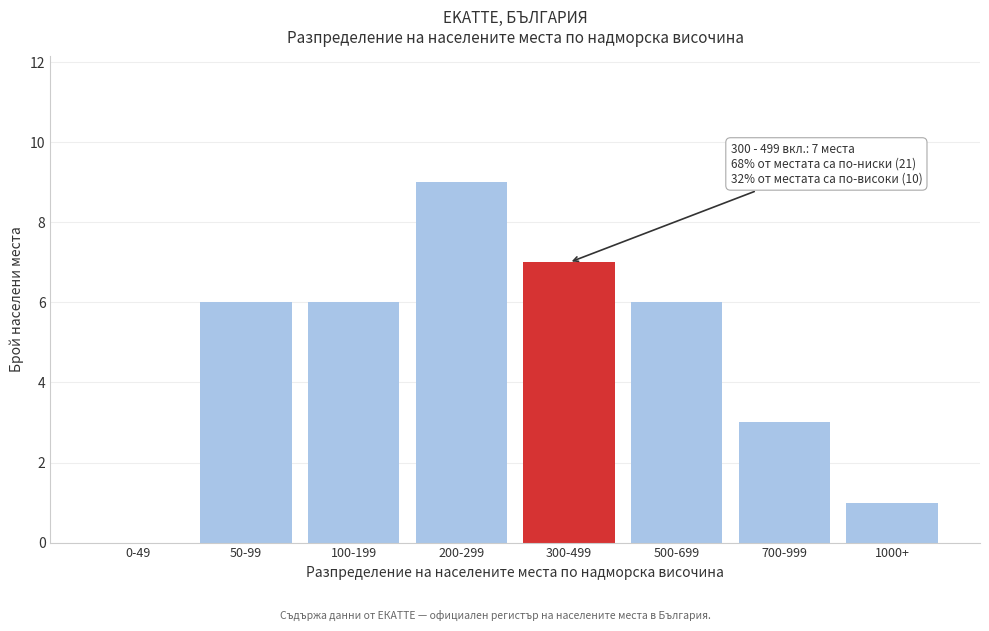

Reading left to right, transcribe all the data shown in this chart.

0-49=0	50-99=6	100-199=6	200-299=9	300-499=7	500-699=6	700-999=3	1000+=1